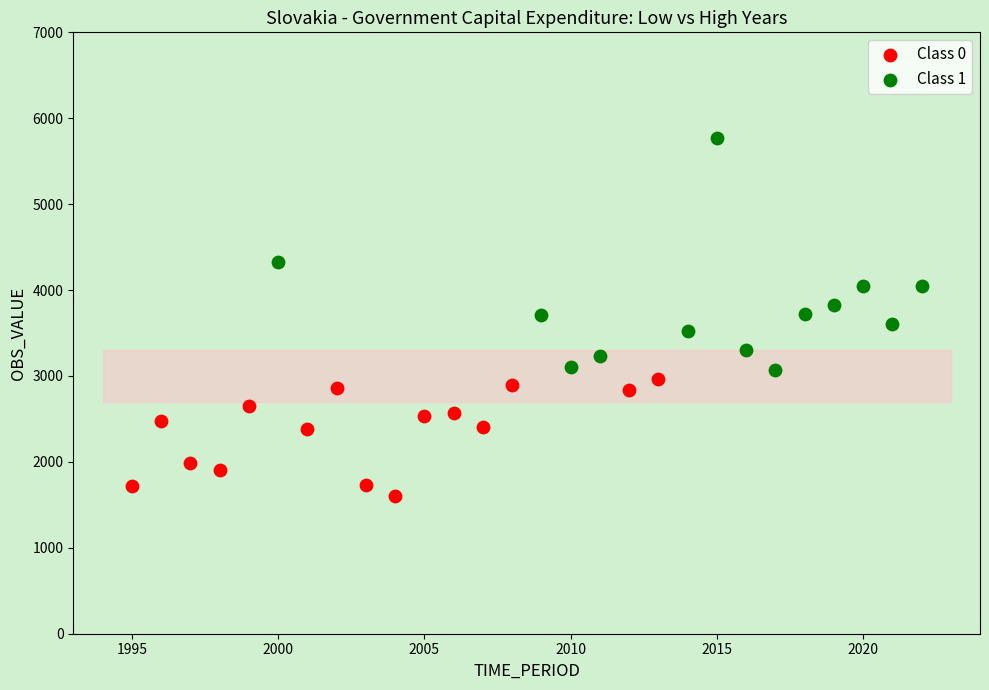

Which series has the largest Y range (max minus min)?

Class 1